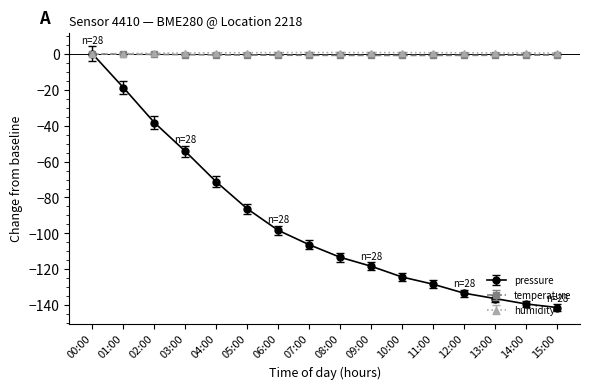

Rank the series at 06:00 from highest to lowest value.

humidity, temperature, pressure